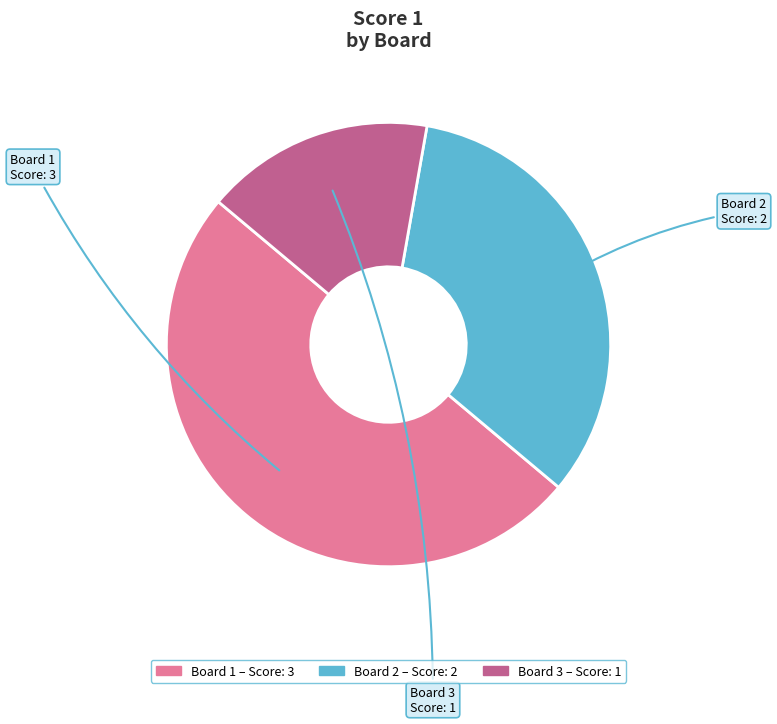

Between Board 2 and Board 1, which is larger?

Board 1